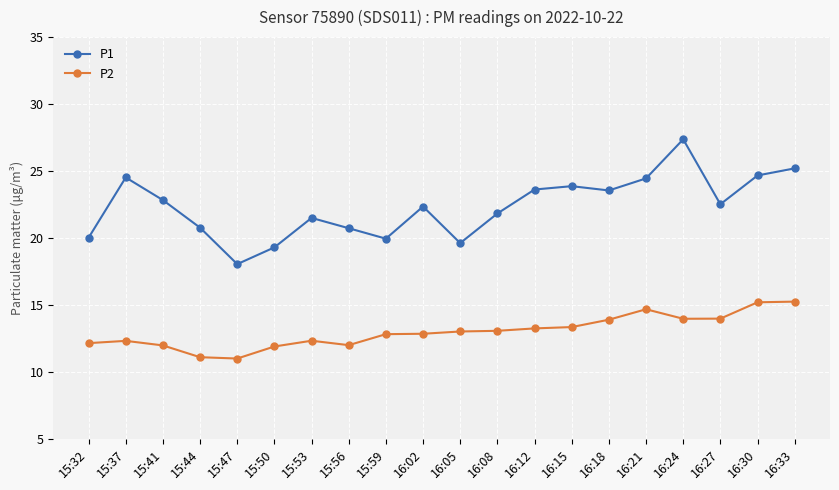

Which series has the largest total across all categories?

P1